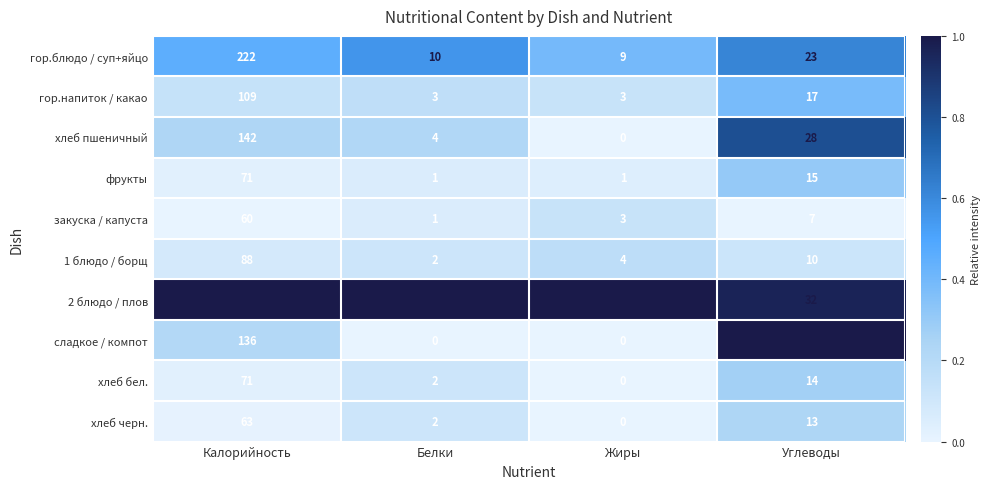

What is the total value across all series at Углеводы?

192